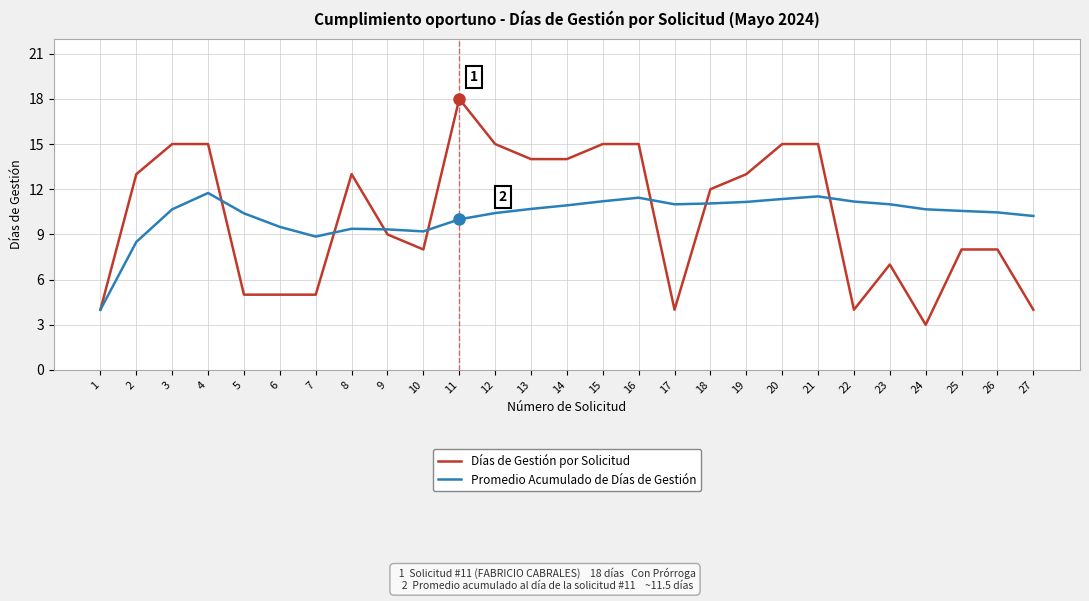

List the series in order of their peak value, highest first.

Días de Gestión por Solicitud, Promedio Acumulado de Días de Gestión